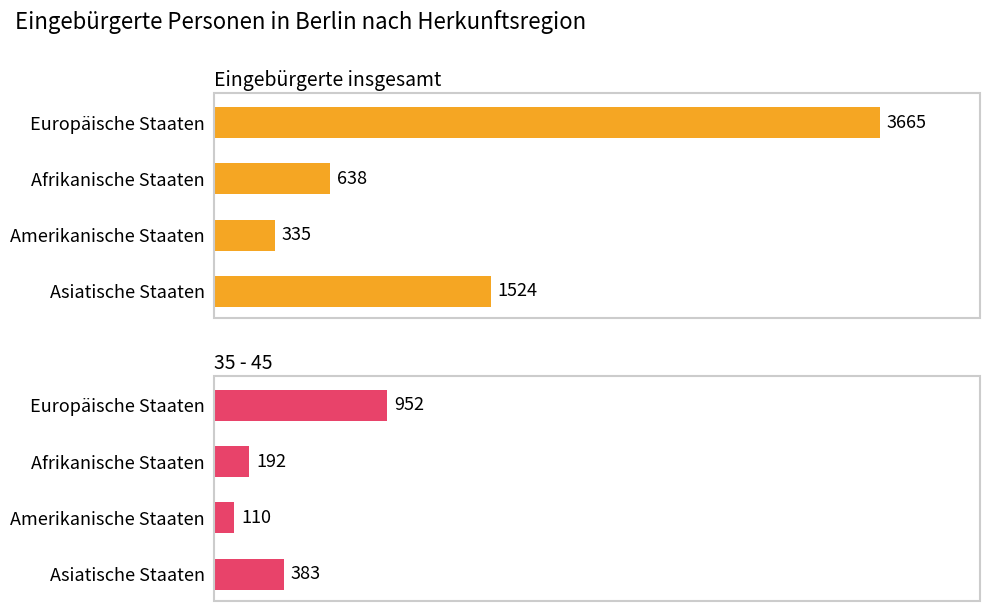

The 35 - 45 series shows 952 at Europäische Staaten. True or false?

True